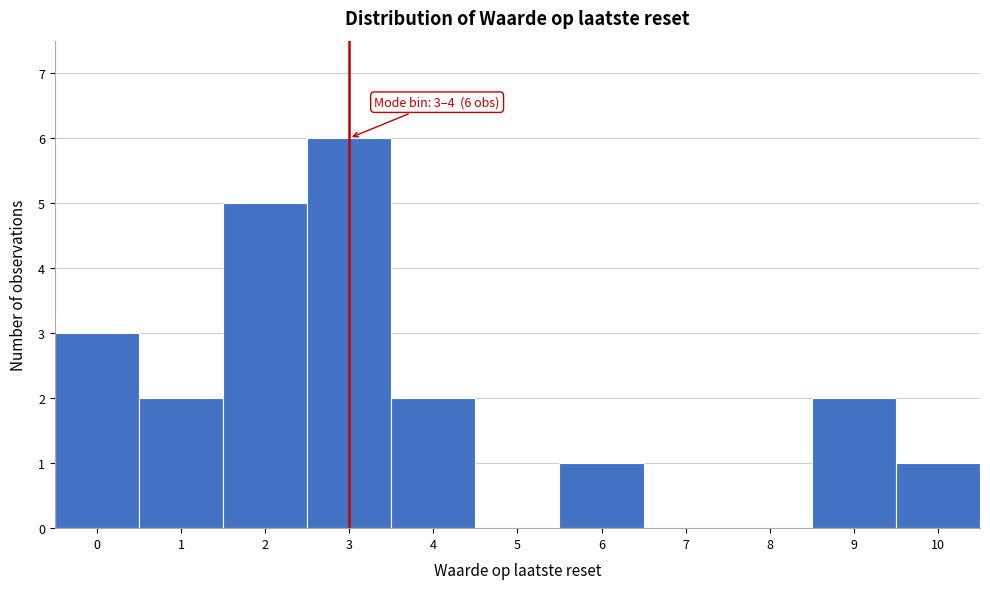

Reading right to left, transcribe all the data shown in this chart.

10=1	9=2	8=0	7=0	6=1	5=0	4=2	3=6	2=5	1=2	0=3